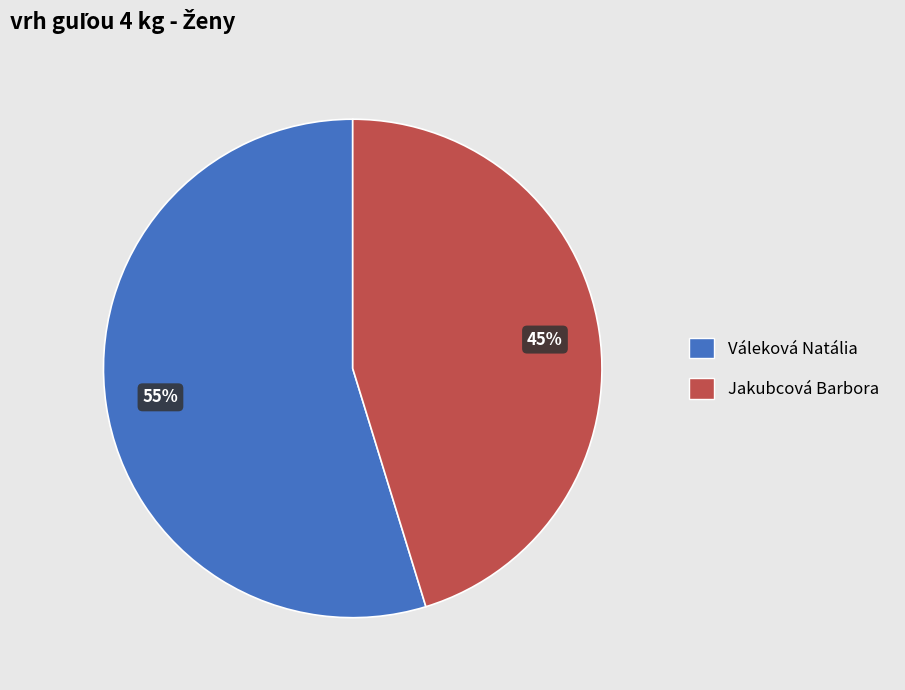

Does any single category account for the majority?

Yes